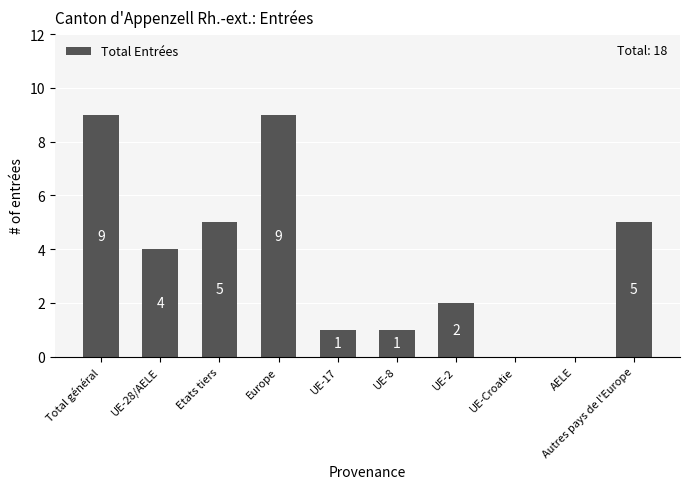

What value does the data have at UE-17?

1